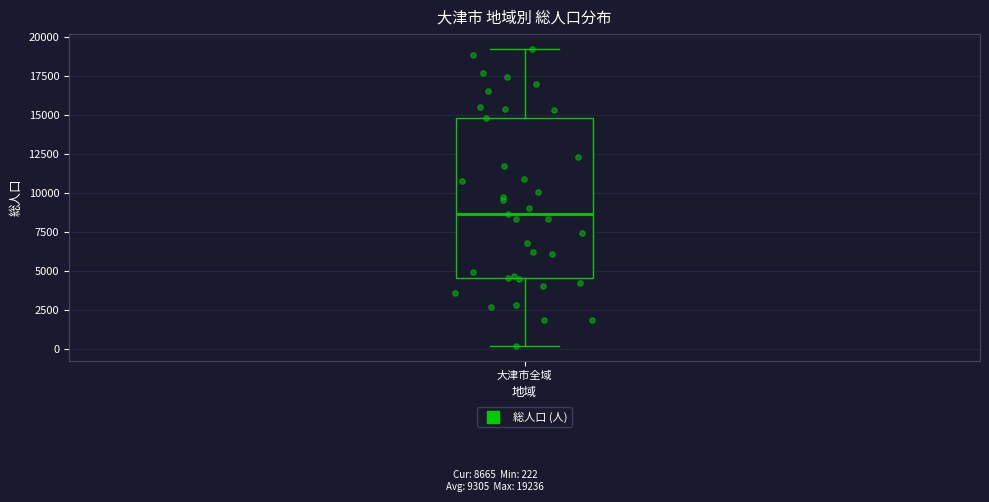

Read this box plot against the y-axis: the position of the median line, the range covered by the box, and the ends of both whiskers. The values are not printed on the chart, so give them approximately, as read against the axis.

median 8500, box 4500 to 15000, whiskers 0 to 19000